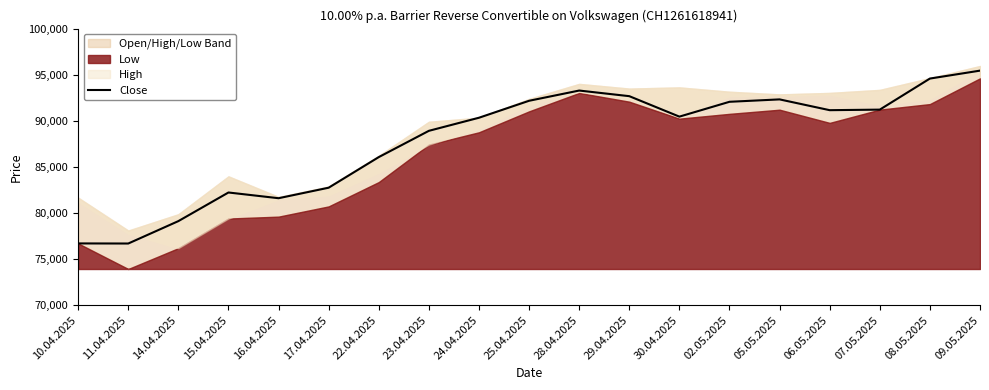

What is the difference between the maximum and minimum values?

18755